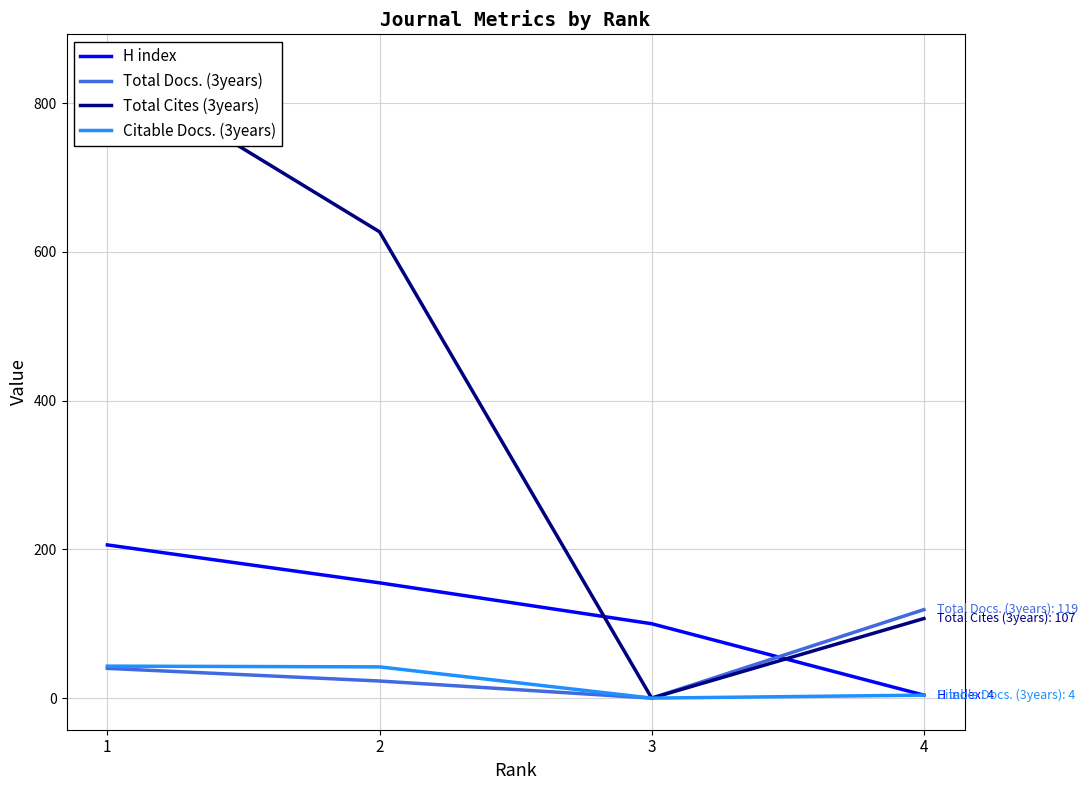

Is the value of Total Docs. (3years) at 4 greater than the value of Citable Docs. (3years) at 4?

Yes